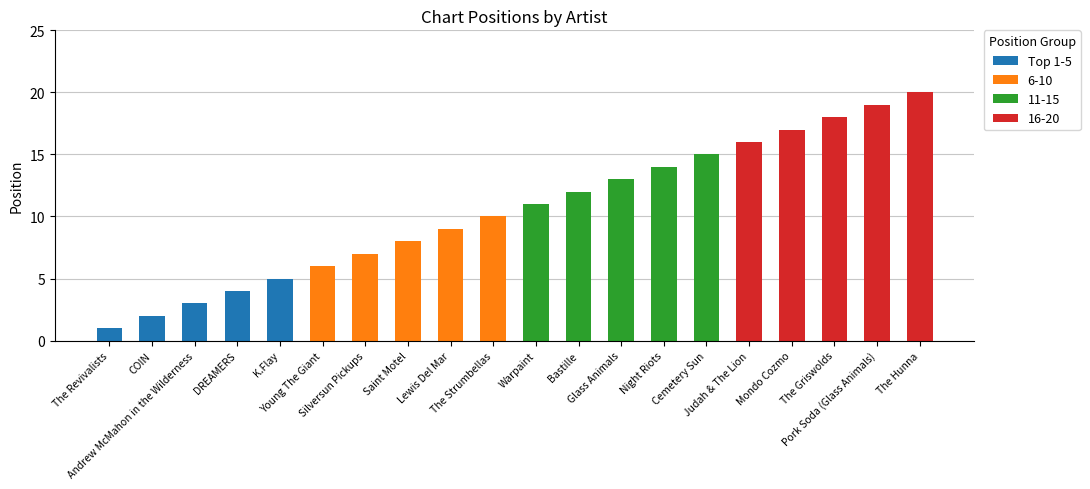

At which category does the chart reach its peak across all series?

K.Flay